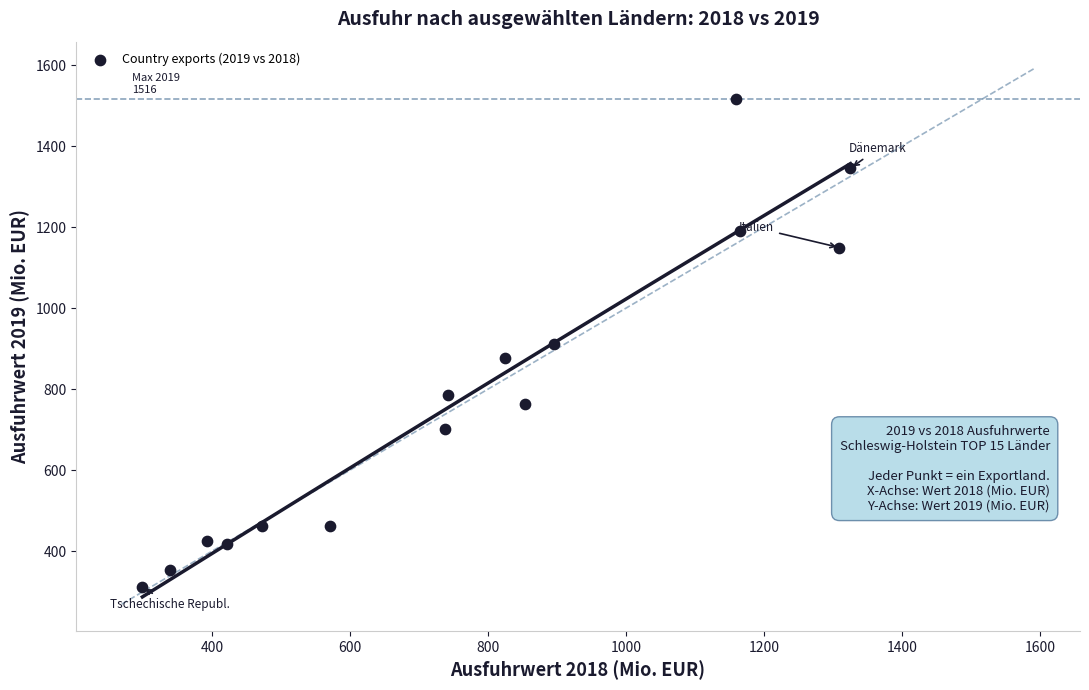

What is the range of Y values (max minus min)?

1205.2